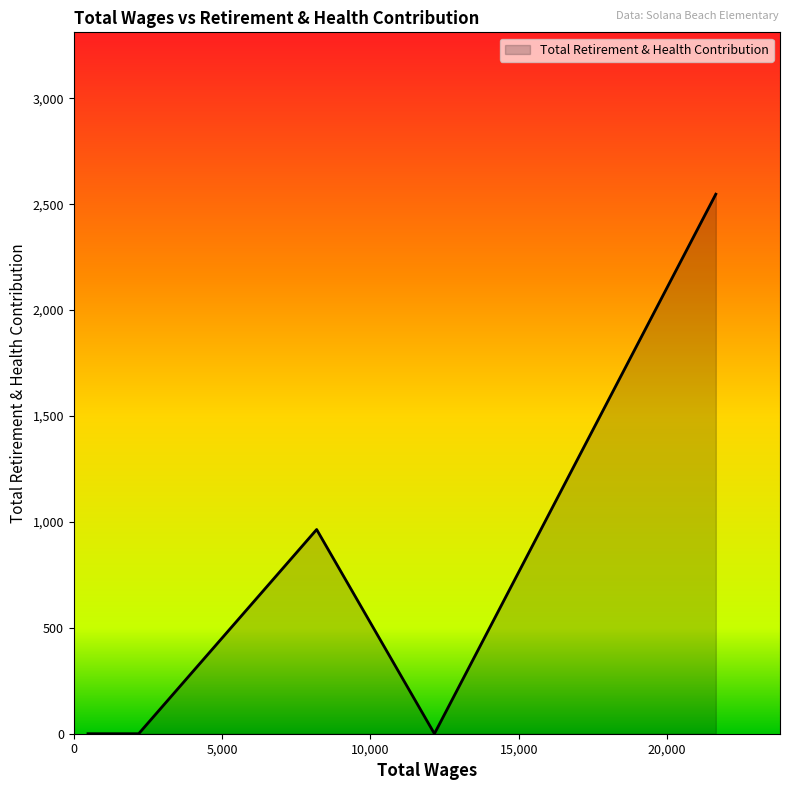

What is the maximum value shown in the chart?

2547